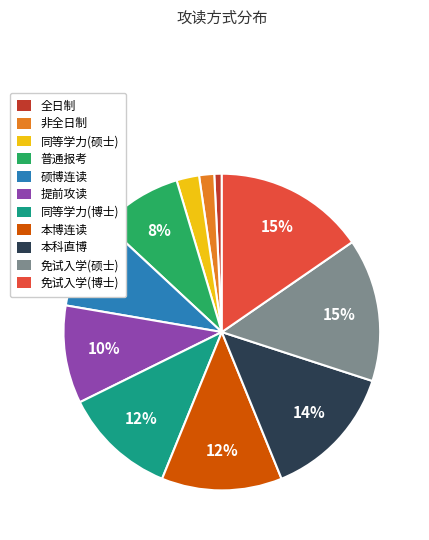

Which category has the smallest portion of the pie?

全日制